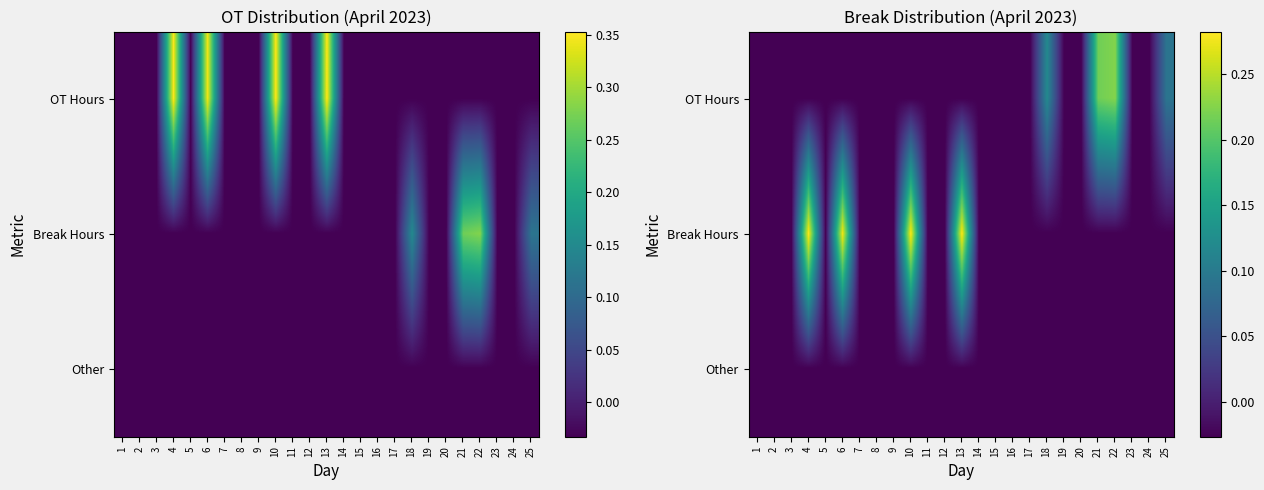

How many data points in Break Hours are less than 0?

21